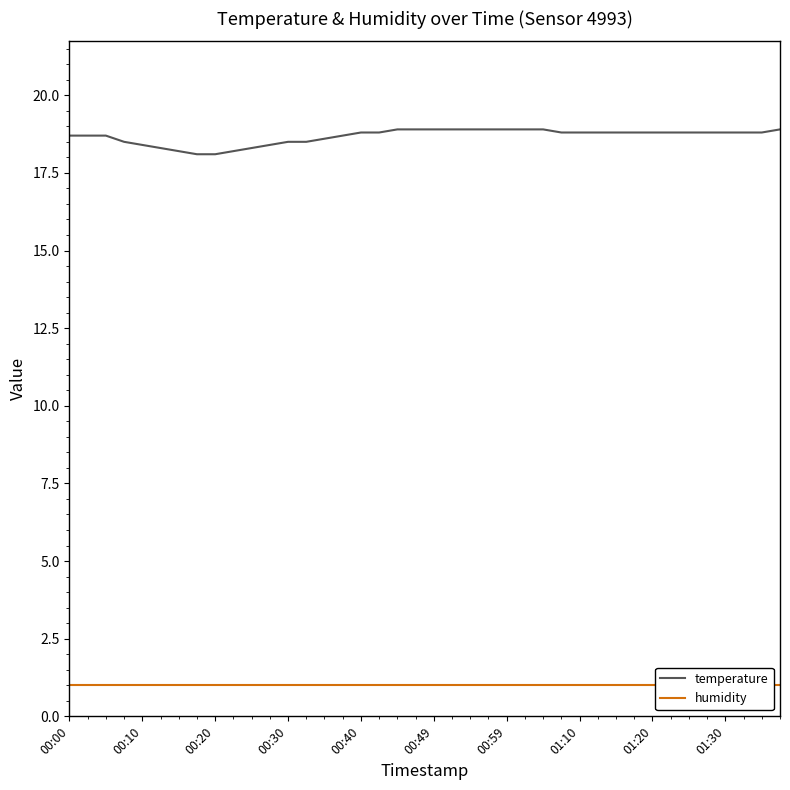

Which series has the largest range (max minus min)?

temperature